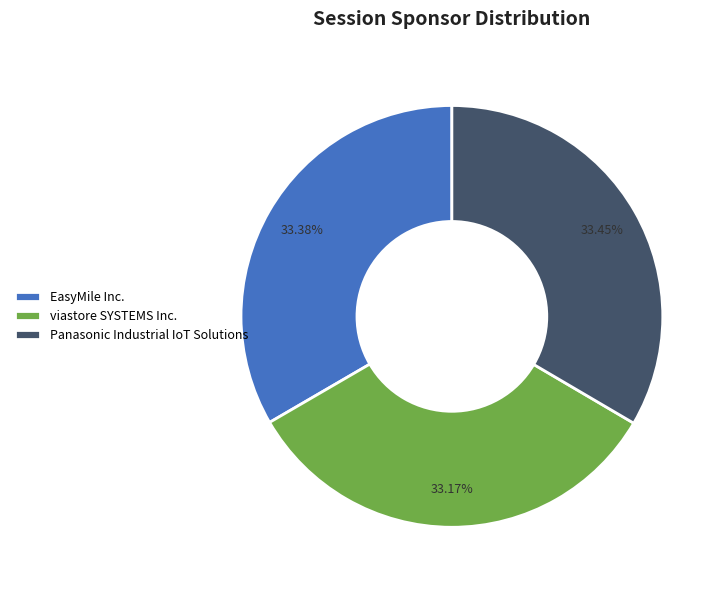

To the nearest percent, what portion does Panasonic Industrial IoT Solutions represent?

33%